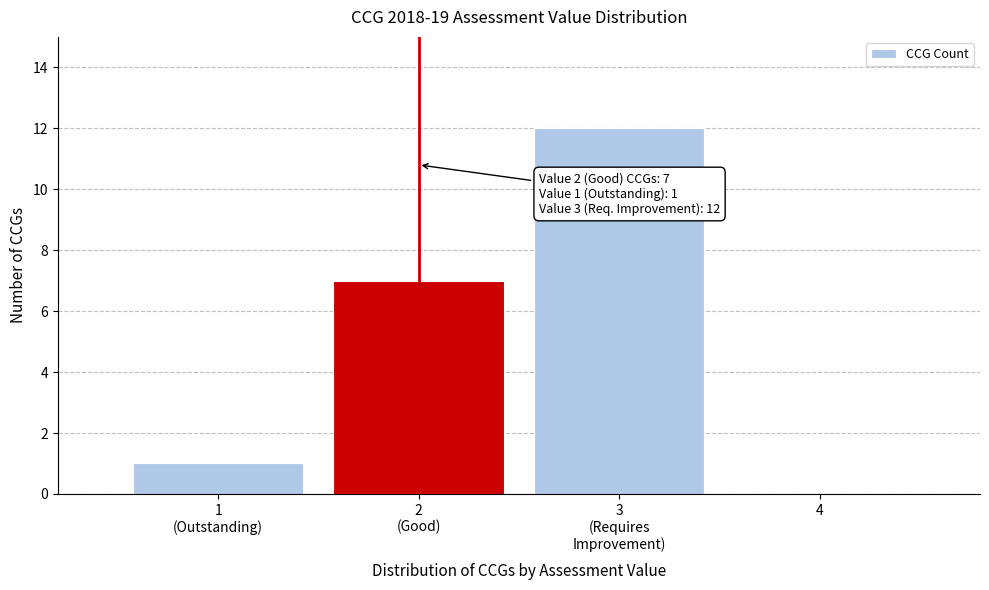

What is the sum of all values?

20